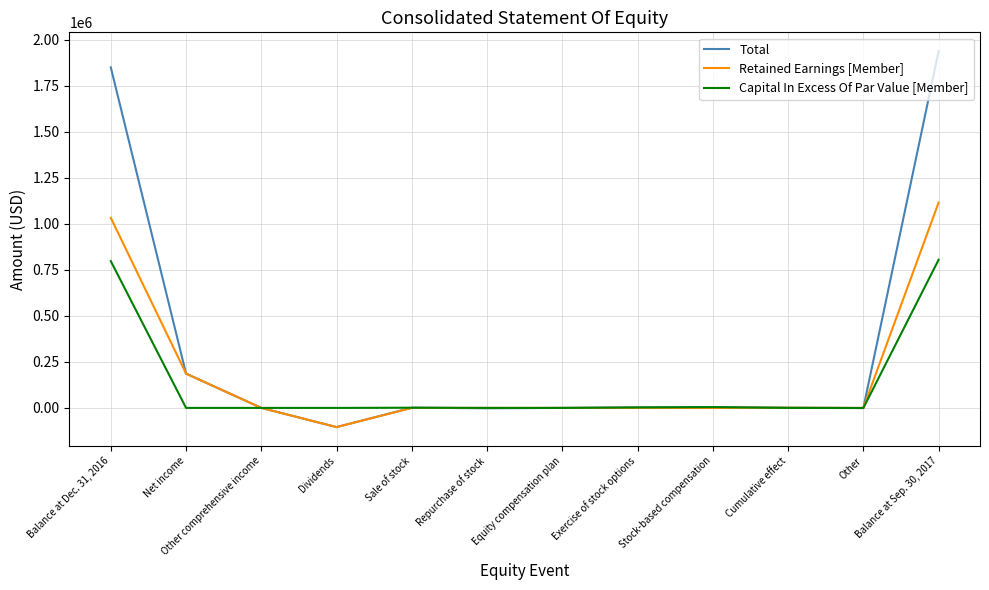

Does the chart have visible grid lines?

Yes